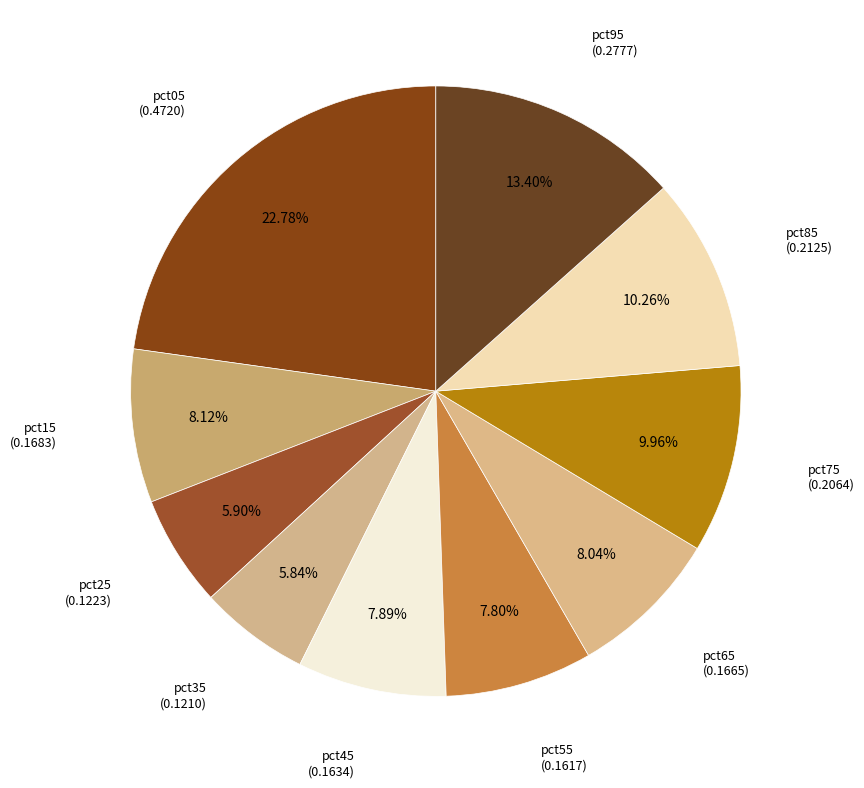

To the nearest percent, what is the difference between the largest and smallest slice percentages?

17%